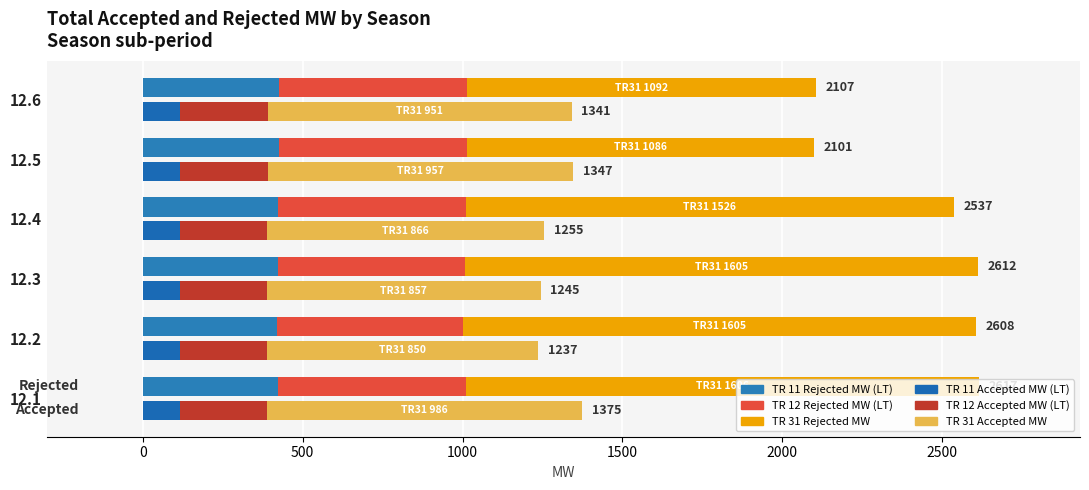

Which has a higher value, 12.4 or 12.5?

12.5